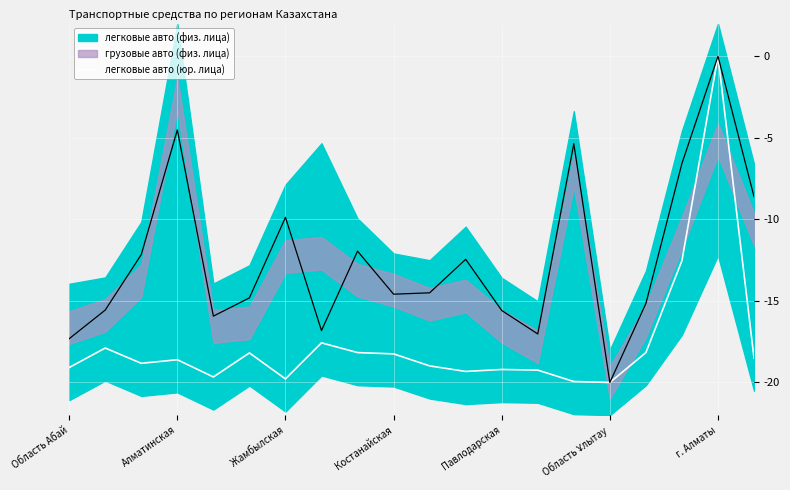

How many lines are shown in the chart?

1